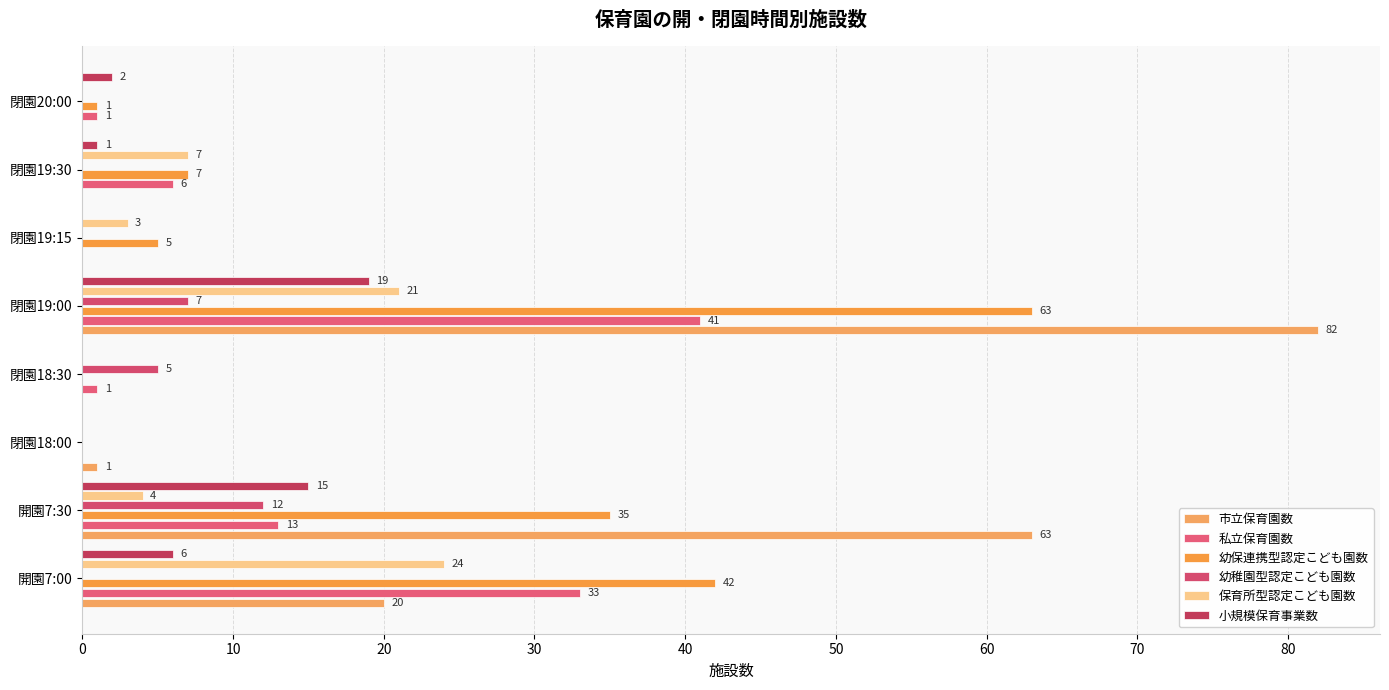

How many categories are shown in the chart?

8